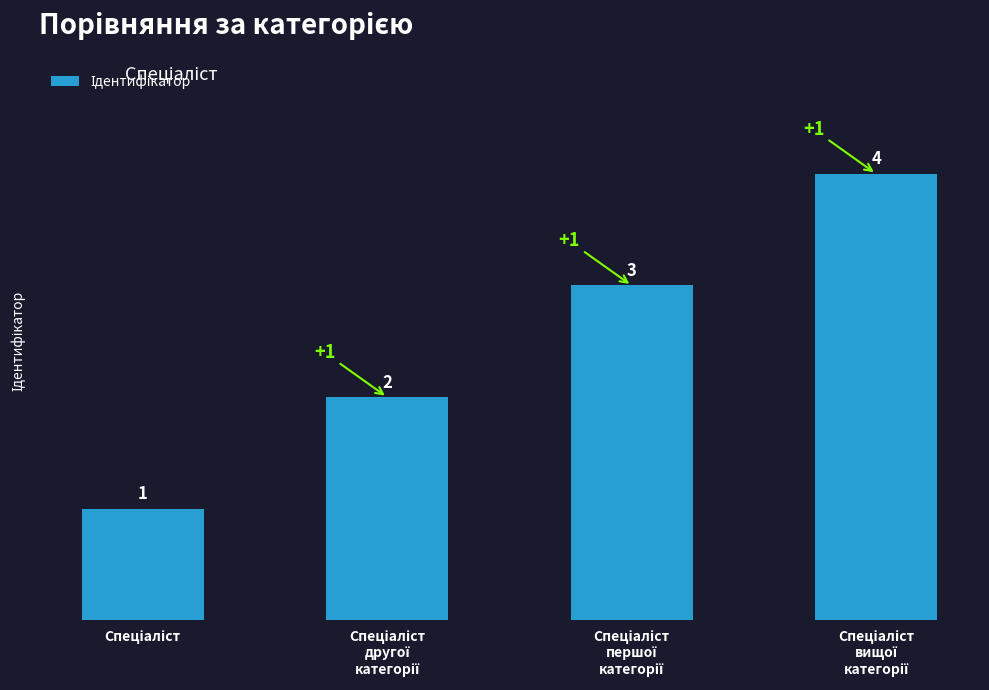

What is the value of the 4th bar from the left?

4